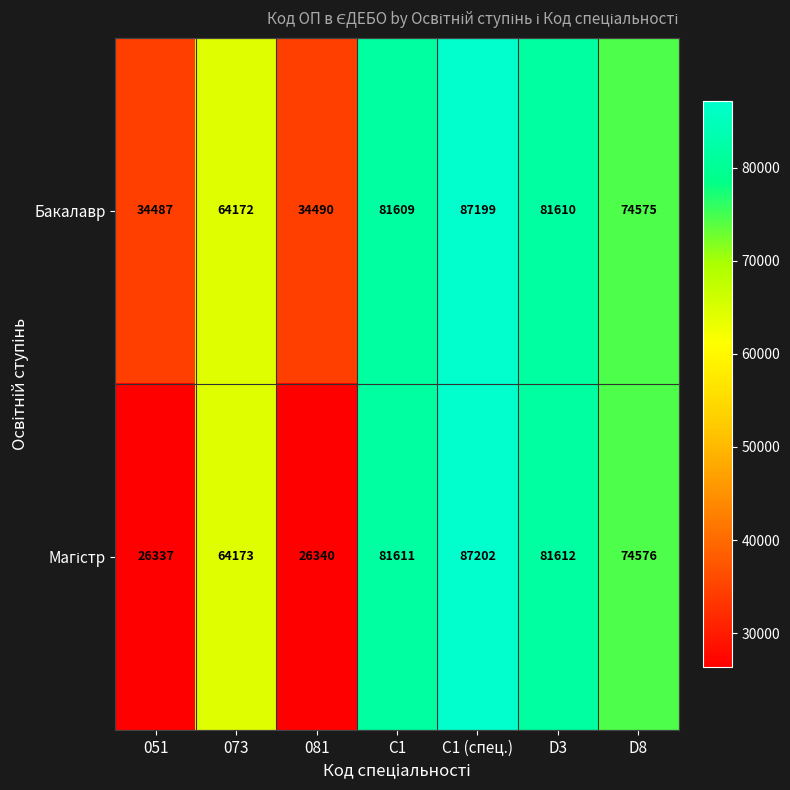

What is the sum of the Бакалавр values at D8 and C1?

156184